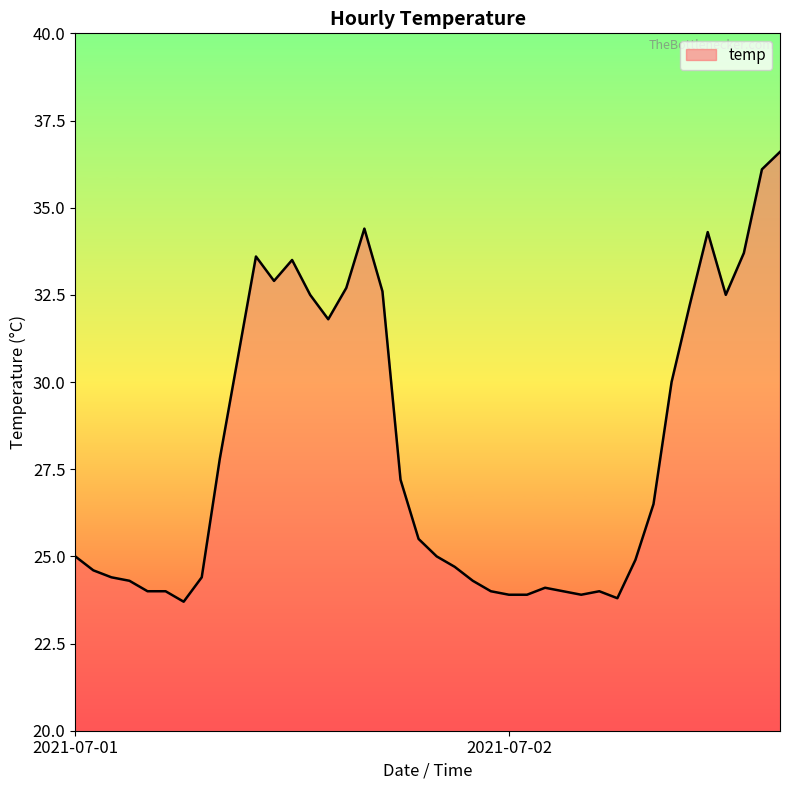

What is the maximum value shown in the chart?

36.6